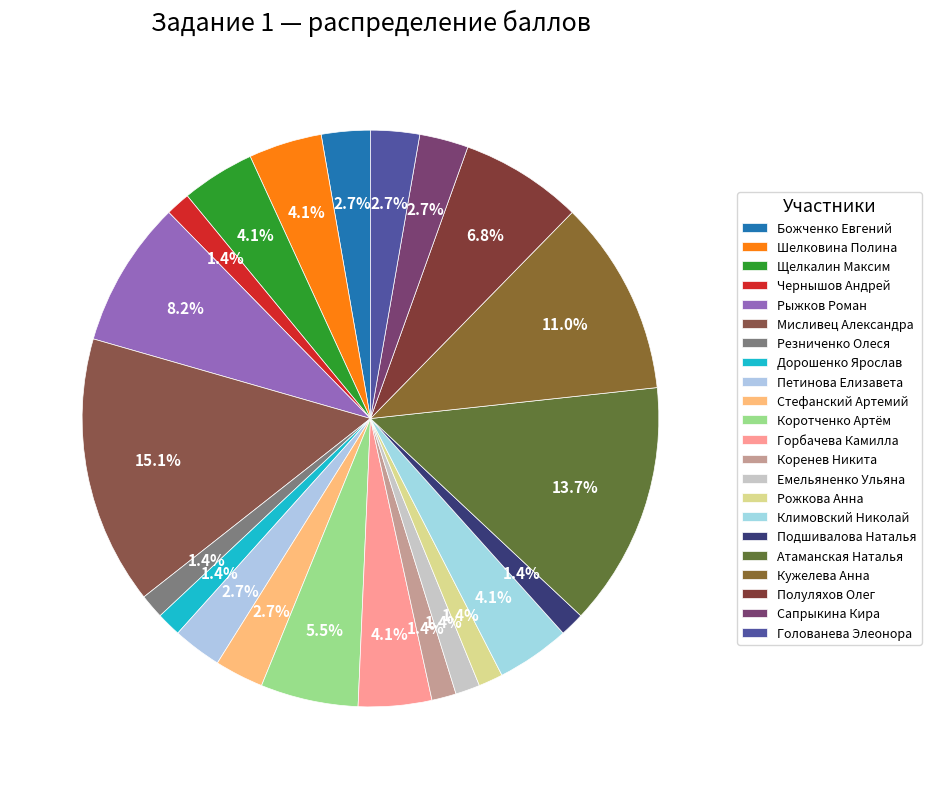

How many slices are in this pie chart?

22